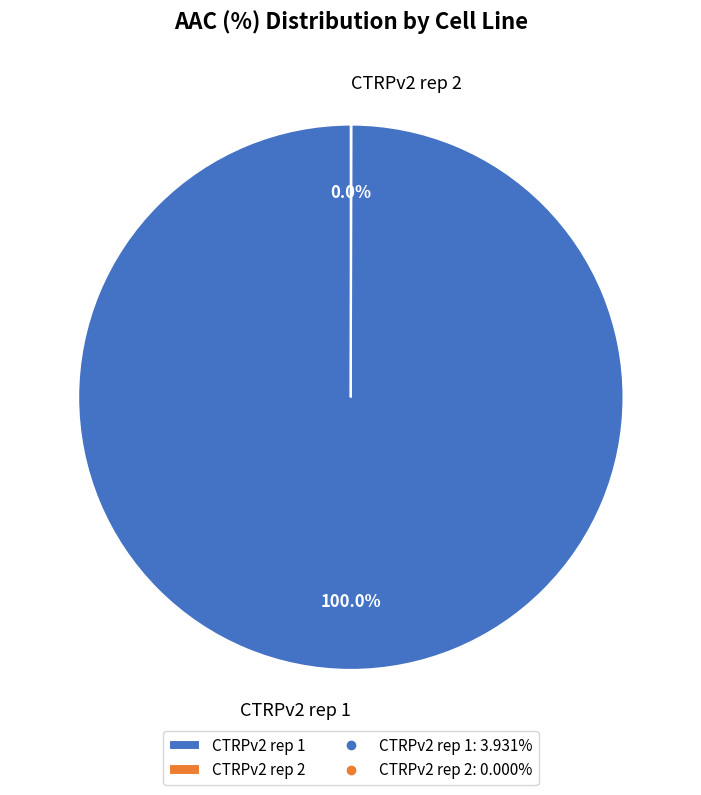

What is the majority slice?

CTRPv2 rep 1